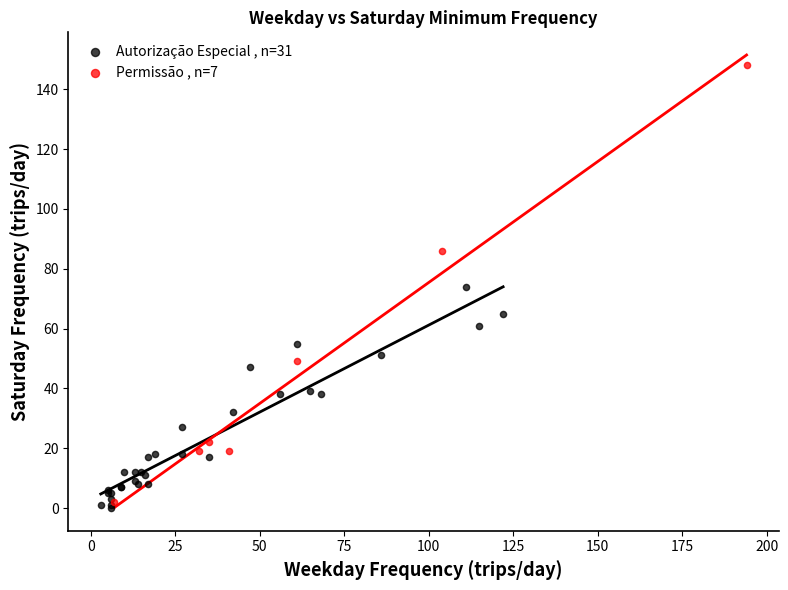

Which series has the largest Y range (max minus min)?

Permissão , n=7